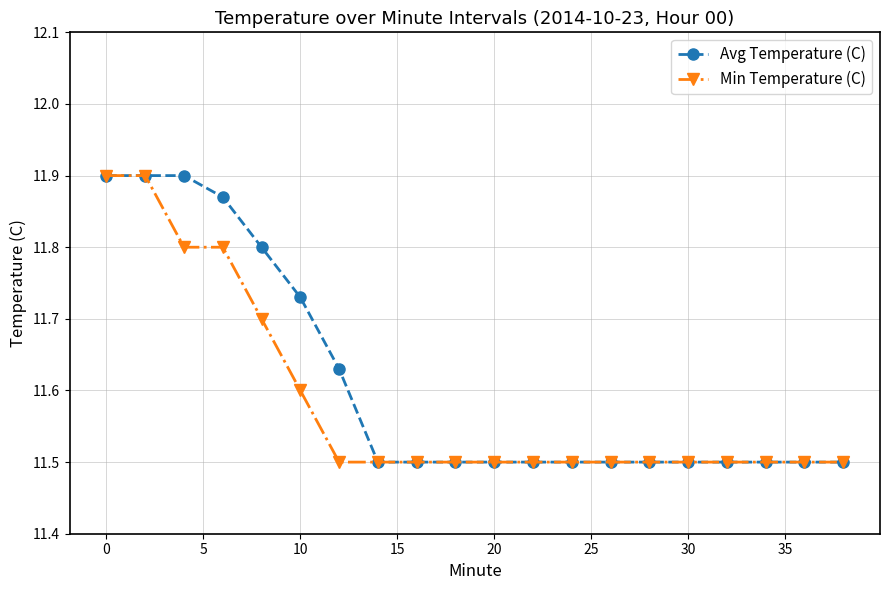

How many Min Temperature (C) values are between 11 and 12?

20